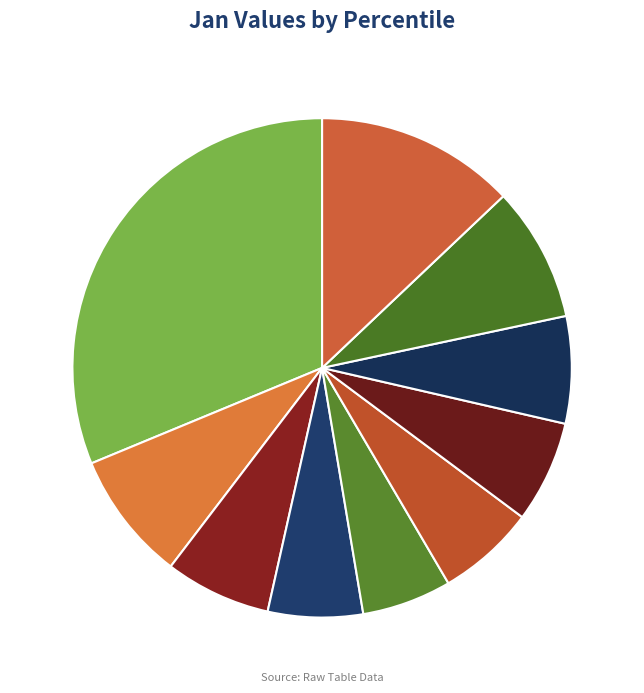

Between pct75 6.9% and pct15 8.4%, which is larger?

pct15 8.4%